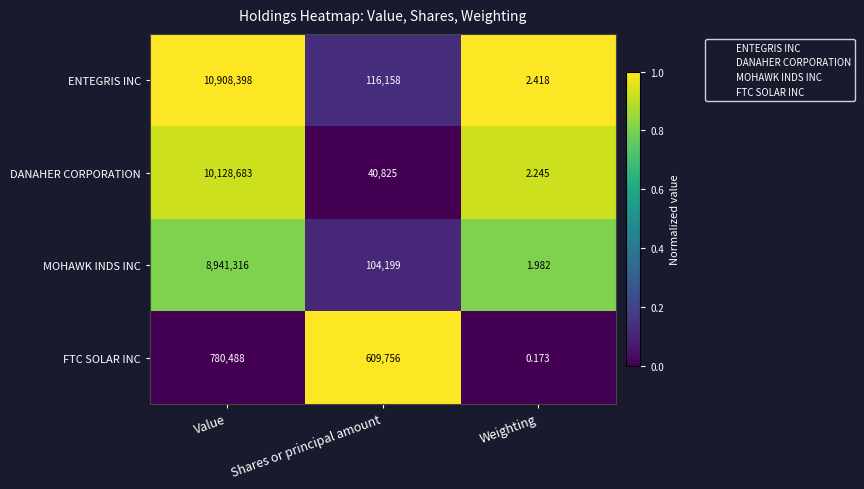

At which label does FTC SOLAR INC first exceed 609756?

Value